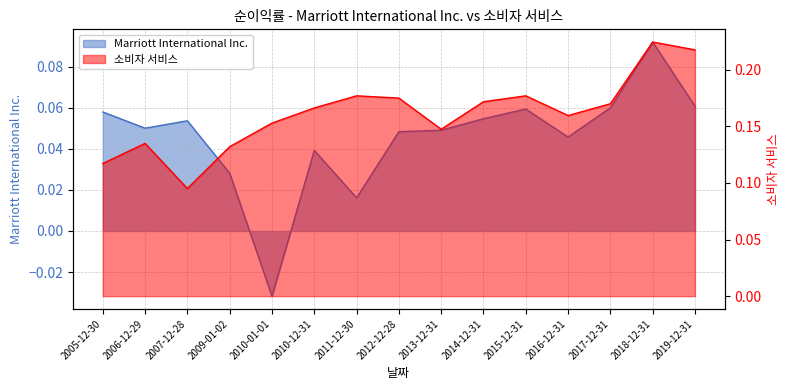

What is the sum of all Marriott International Inc. values?

0.7